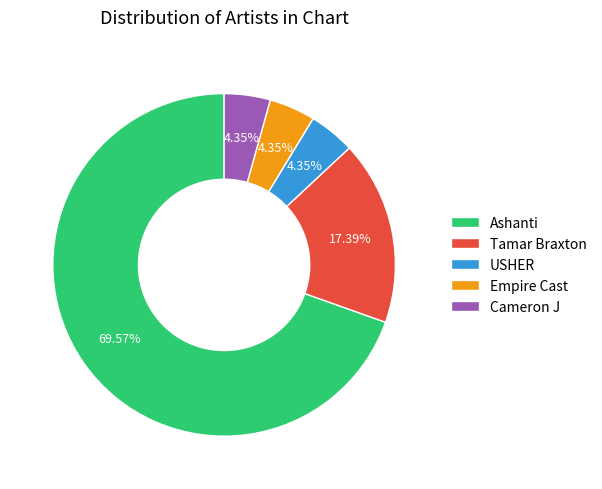

The Tamar Braxton slice represents 24% of the pie. True or false?

False